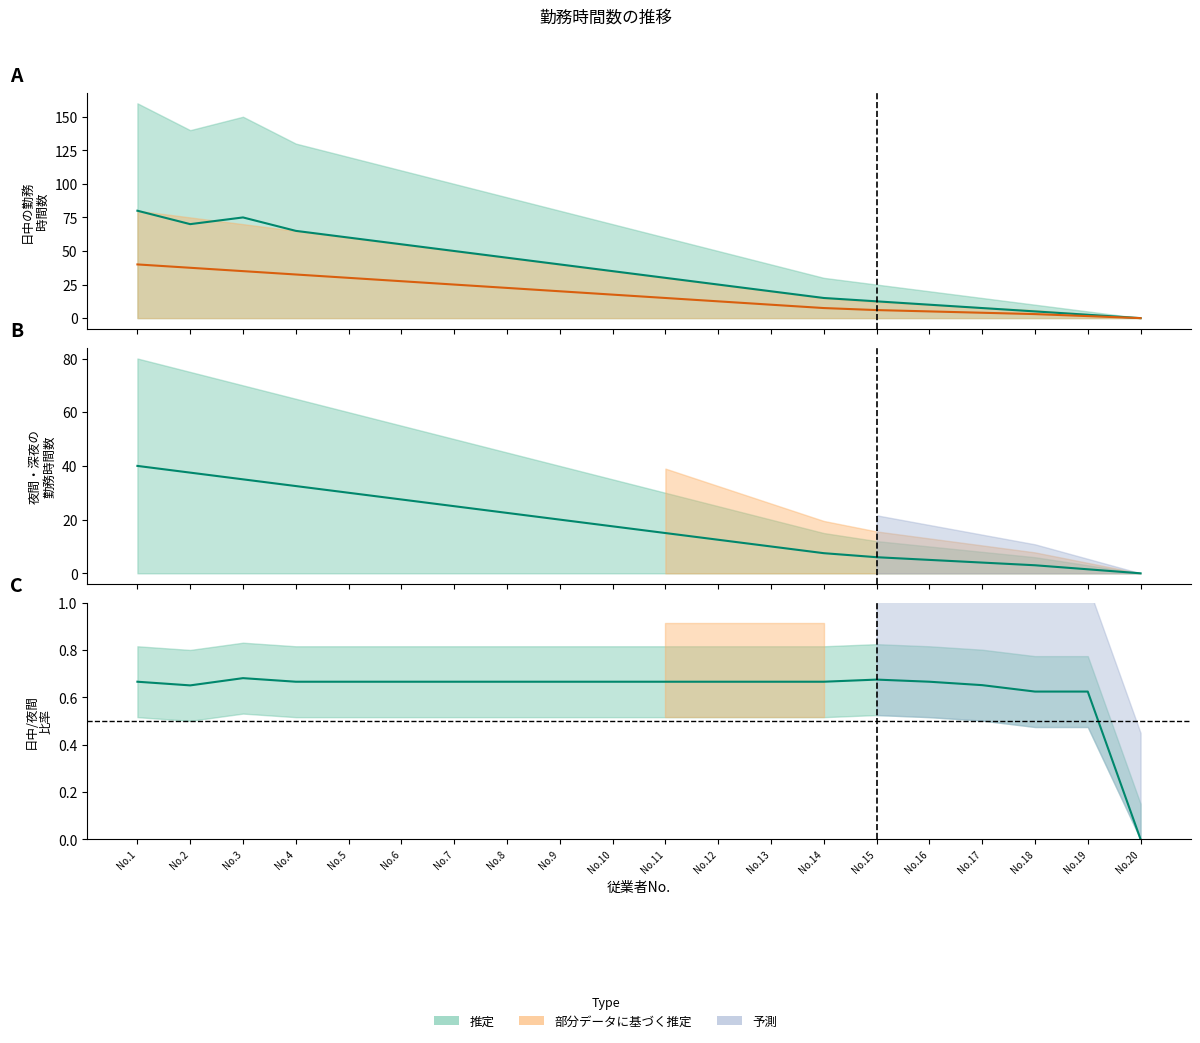

What is the value of the 夜間（中央値） point at the 10th from the left?

17.5